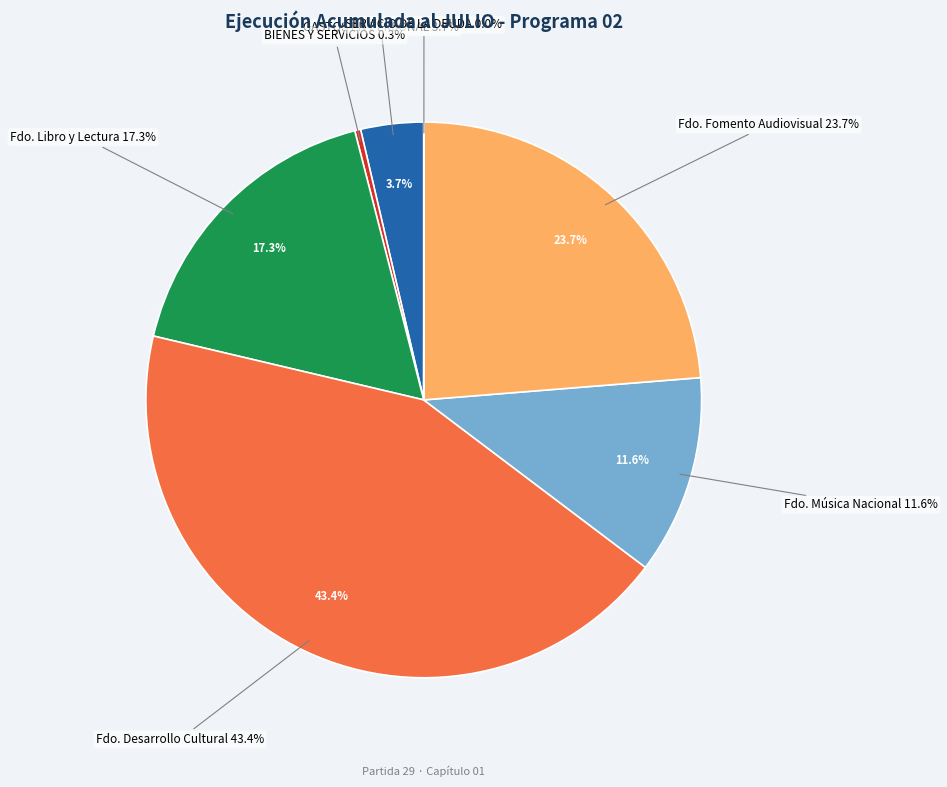

Is it true that SALDO FINAL DE CAJA is 1% of the pie?

False